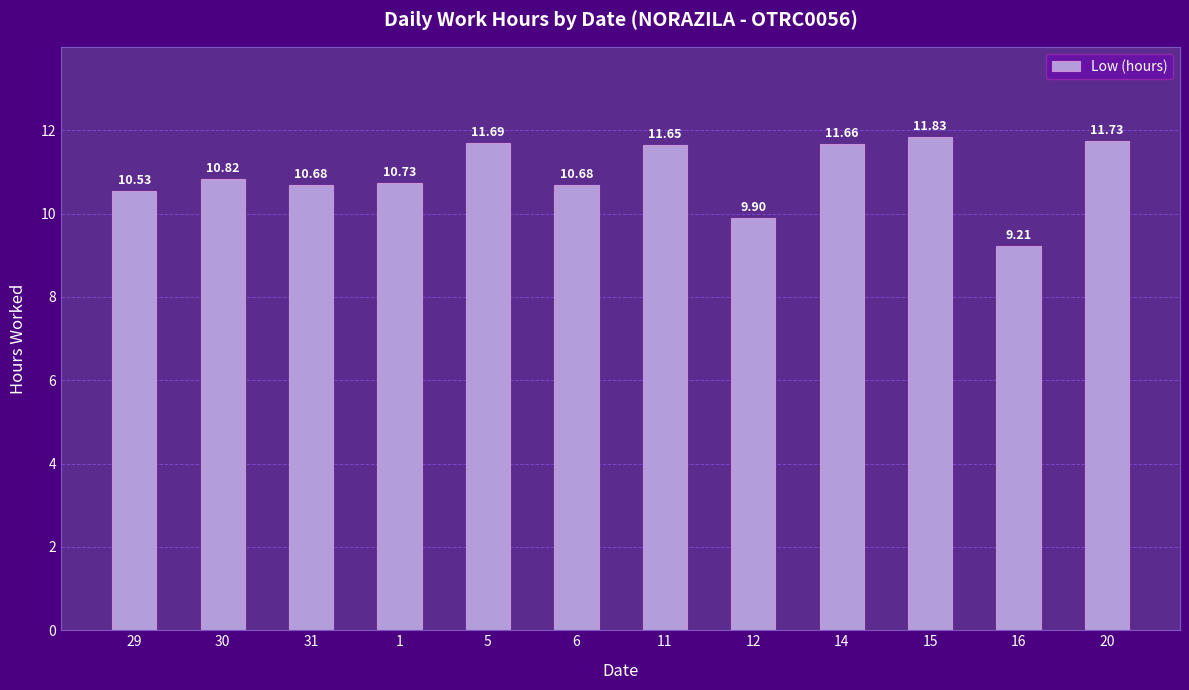

What is the difference between the second highest and second lowest values?

1.8